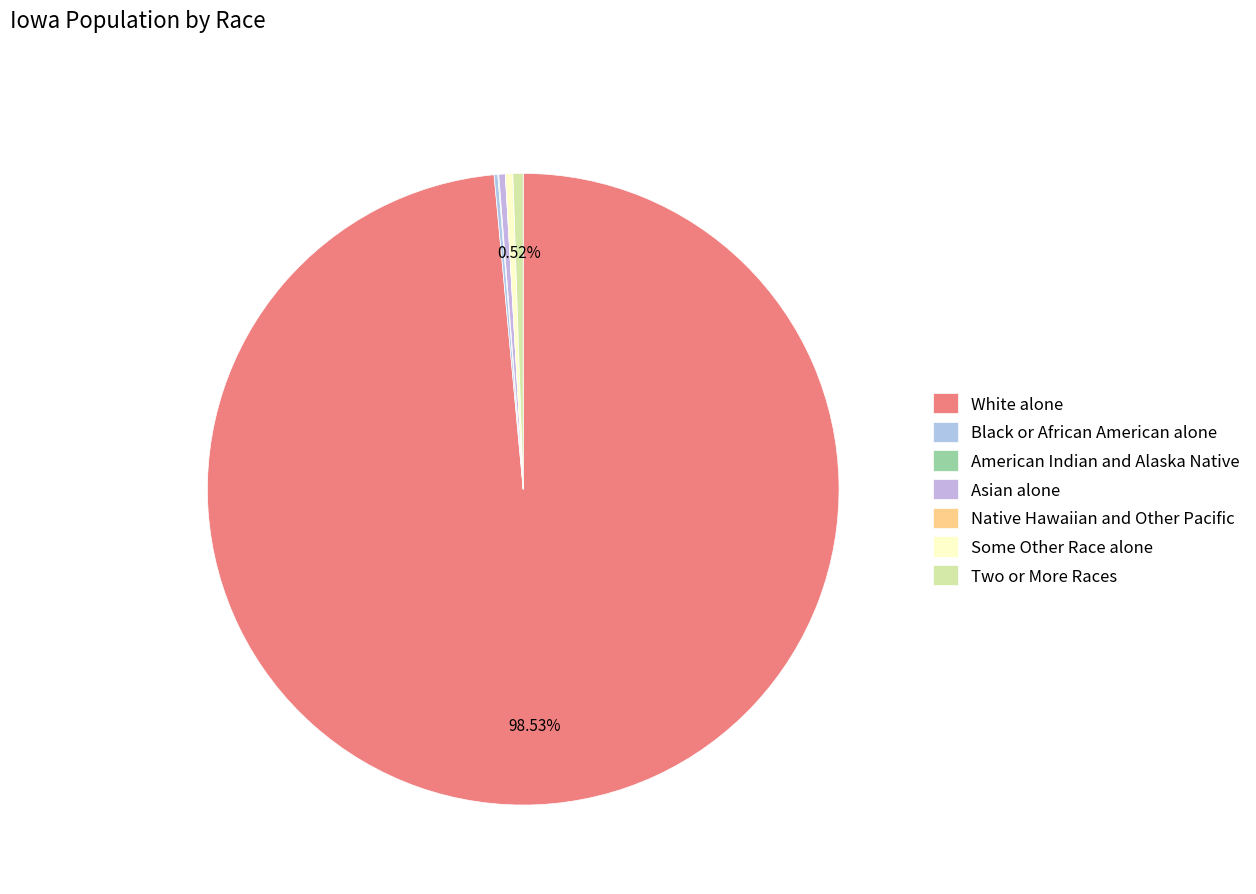

What is the change in value from White alone to Native Hawaiian and Other Pacific?

-2074